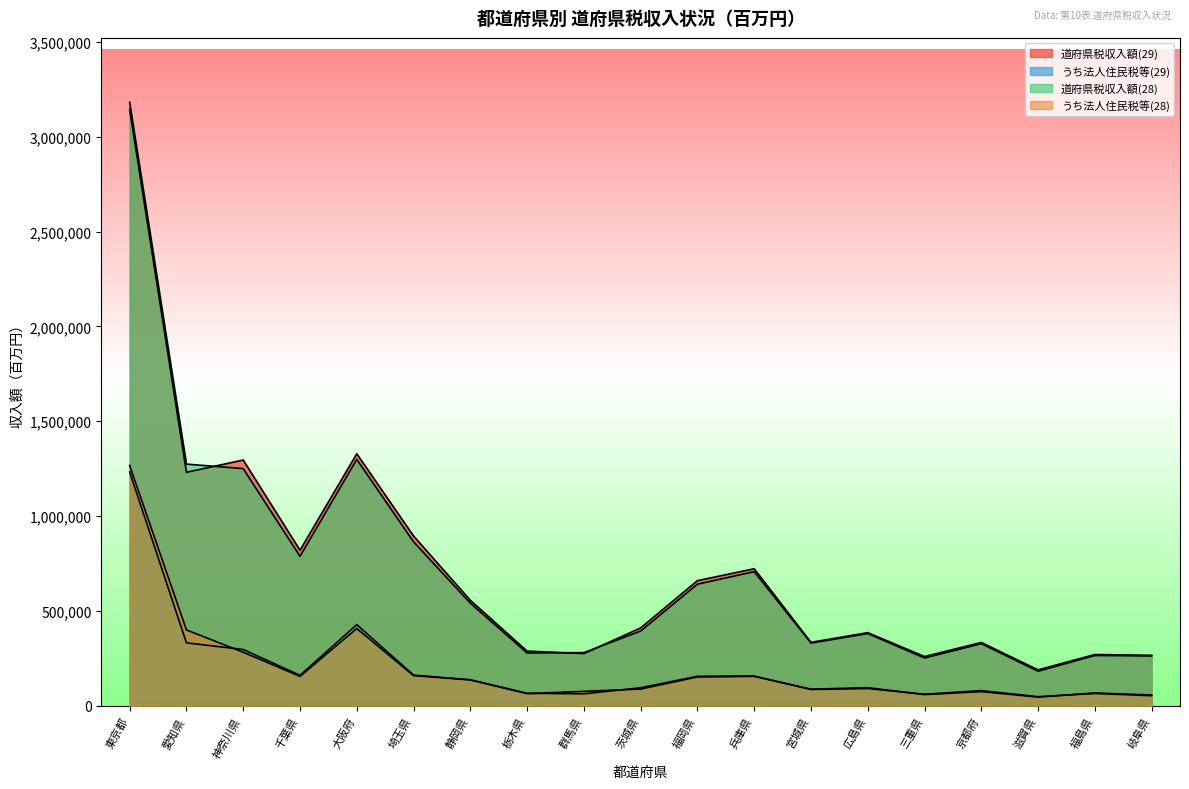

In うち法人住民税等(29), how many points are higher than both neighbors (excluding endpoints)?

5